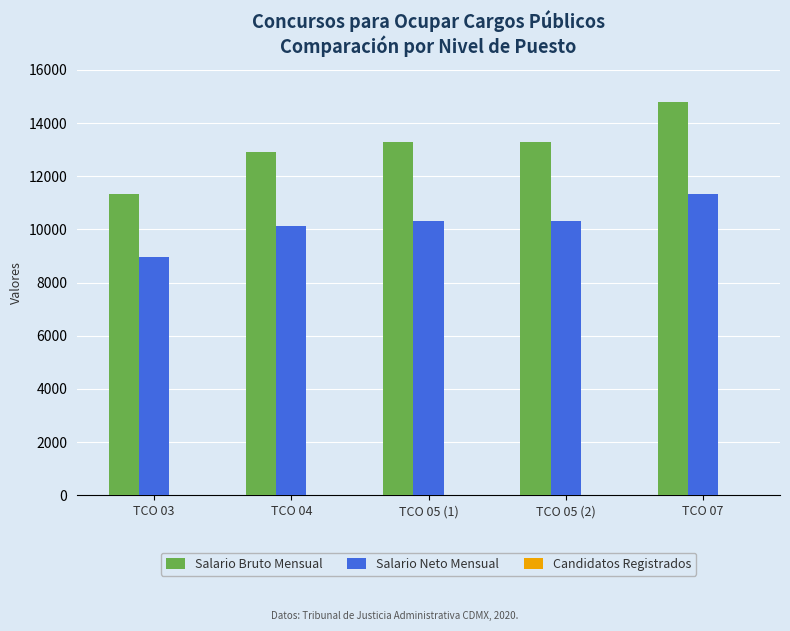

Between TCO 05 (1) and TCO 07, which series saw the biggest shift?

Salario Bruto Mensual